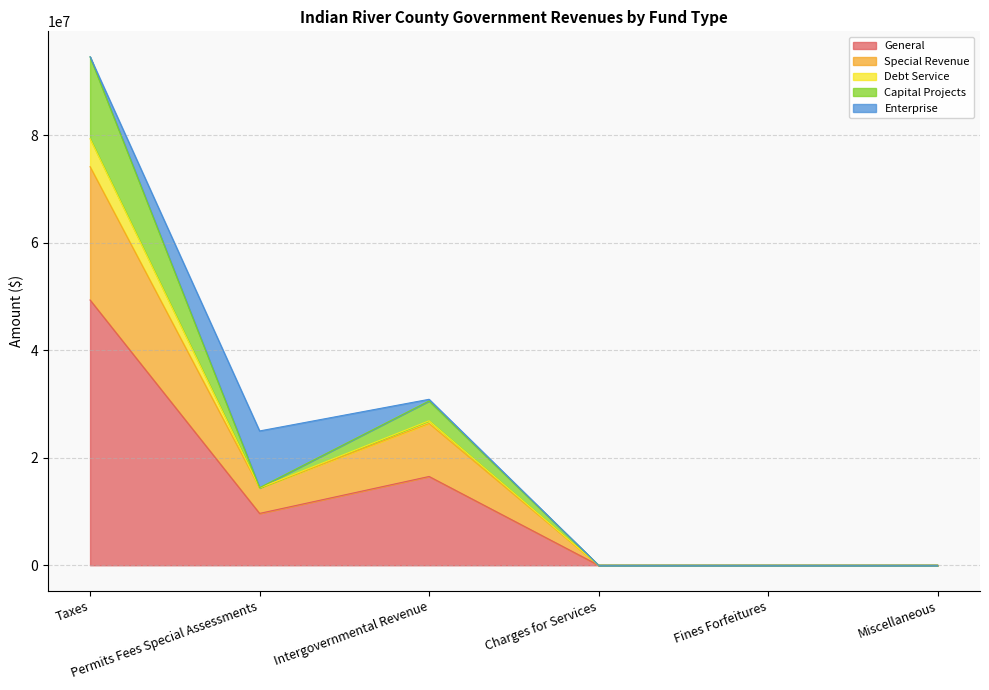

What is the highest value of the General series?

49346756